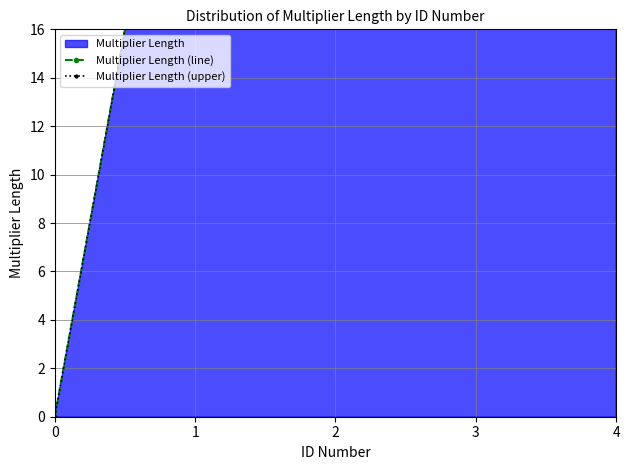

What is the difference between the Multiplier Length (upper) values at 2 and 4?

16